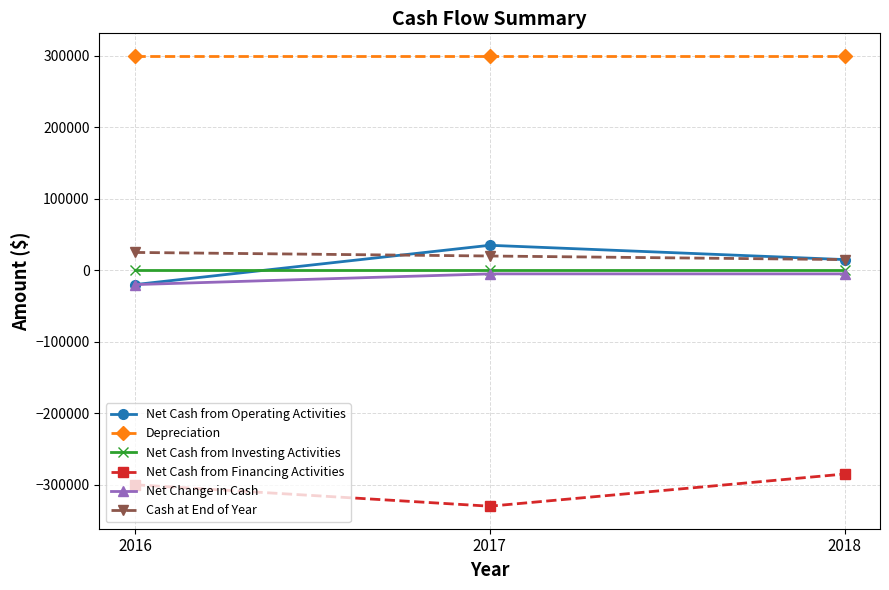

The value of Cash at End of Year at 2016 is 25000. True or false?

True